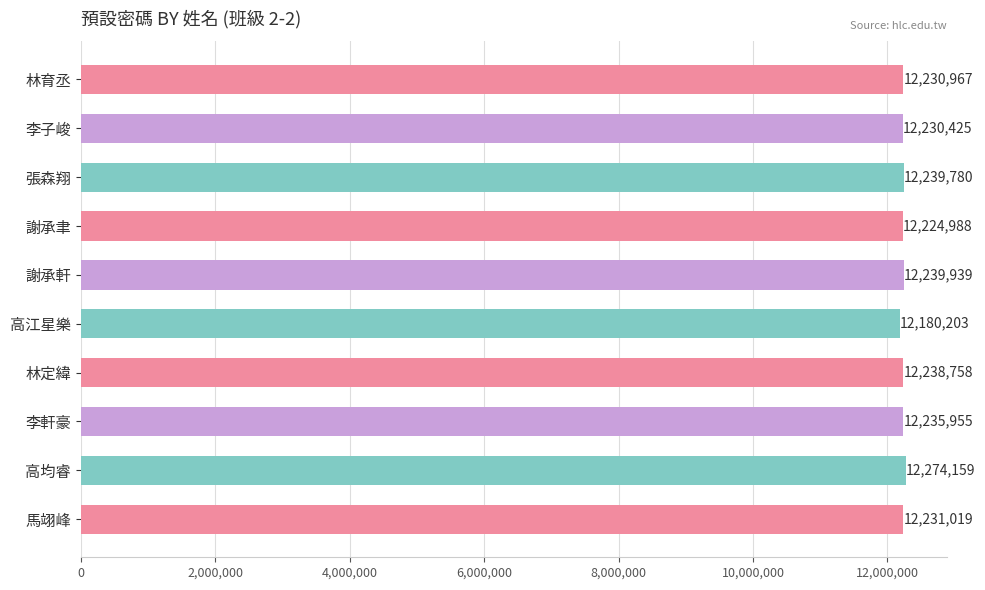

The value at 高江星樂 is 2680237. True or false?

False